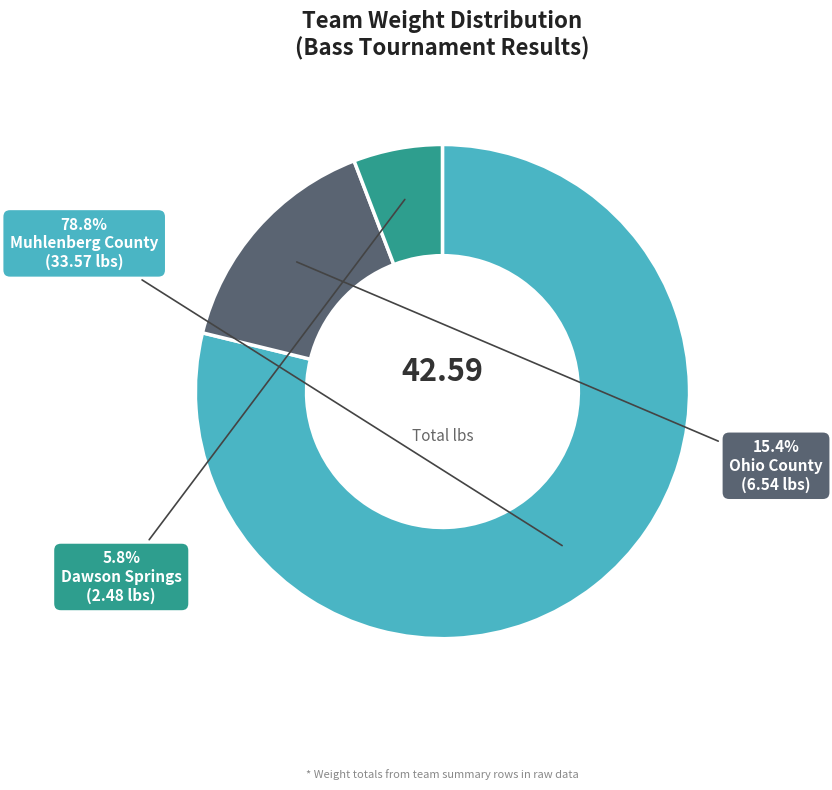

What percentage is NOT represented by Muhlenberg County?

21.2%